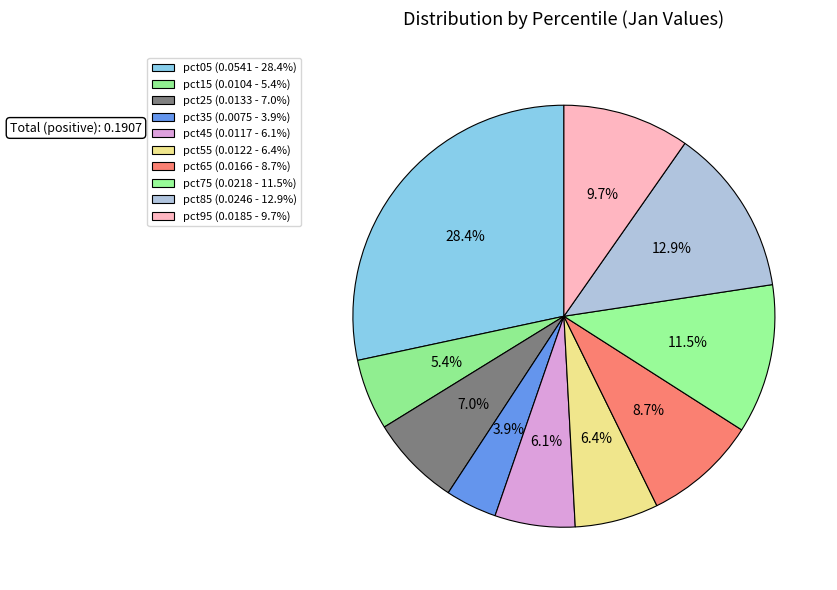

How many segments does this pie chart have?

10